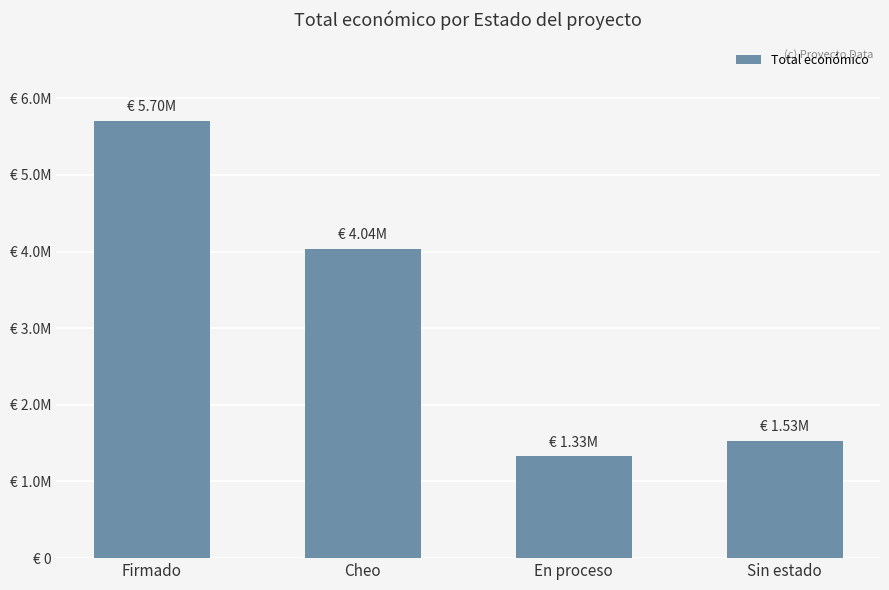

Read the value at En proceso, to the nearest 10.

1331170